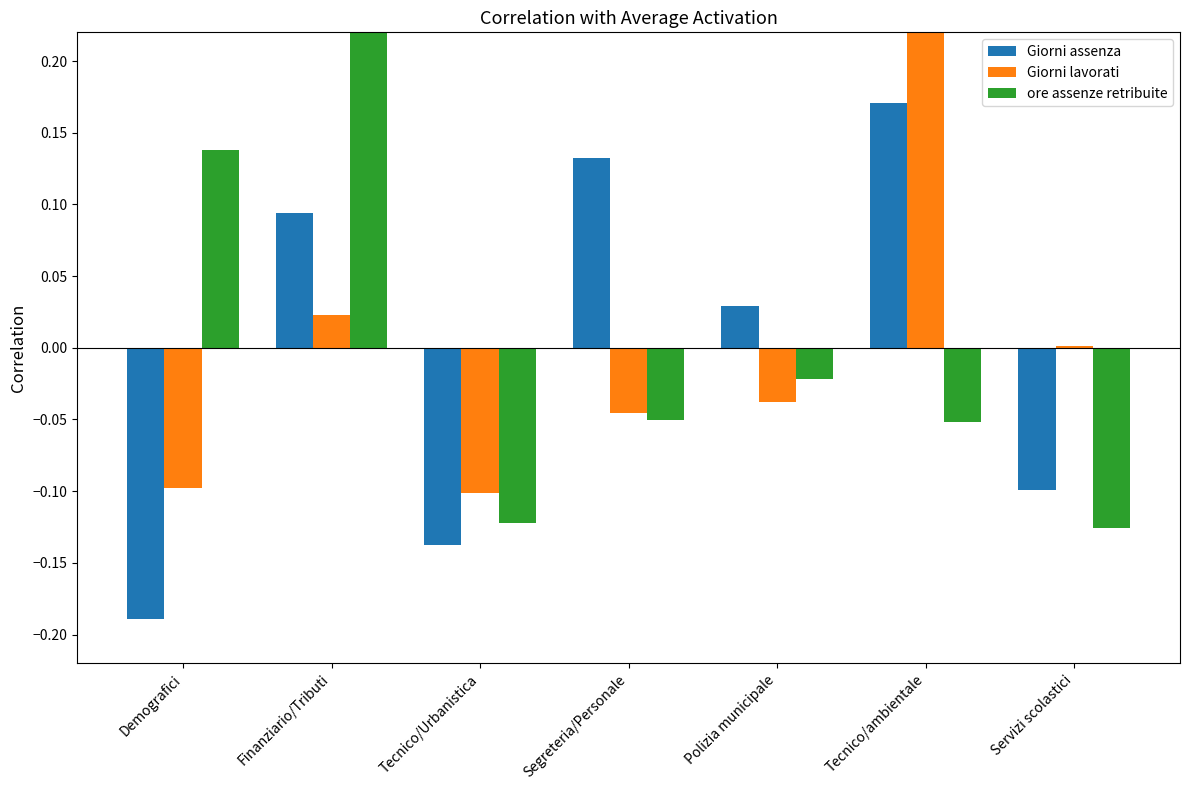

Reading left to right, transcribe all the data shown in this chart.

Giorni assenza: Demografici=-0.2	Finanziario/Tributi=0.1	Tecnico/Urbanistica=-0.1	Segreteria/Personale=0.1	Polizia municipale=0.0	Tecnico/ambientale=0.2	Servizi scolastici=-0.1
Giorni lavorati: Demografici=-0.1	Finanziario/Tributi=0.0	Tecnico/Urbanistica=-0.1	Segreteria/Personale=-0.0	Polizia municipale=-0.0	Tecnico/ambientale=0.3	Servizi scolastici=0.0
ore assenze retribuite: Demografici=0.1	Finanziario/Tributi=0.2	Tecnico/Urbanistica=-0.1	Segreteria/Personale=-0.1	Polizia municipale=-0.0	Tecnico/ambientale=-0.1	Servizi scolastici=-0.1